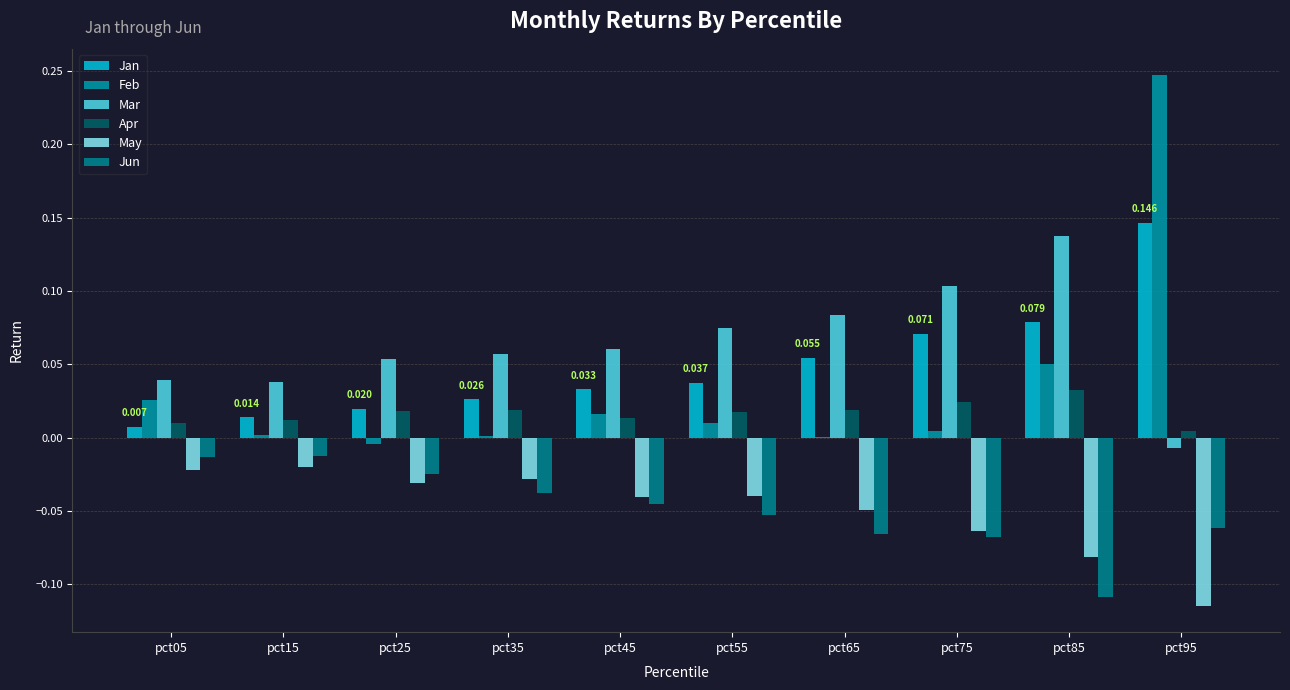

List the series in order of their peak value, highest first.

Feb, Jan, Mar, Apr, Jun, May